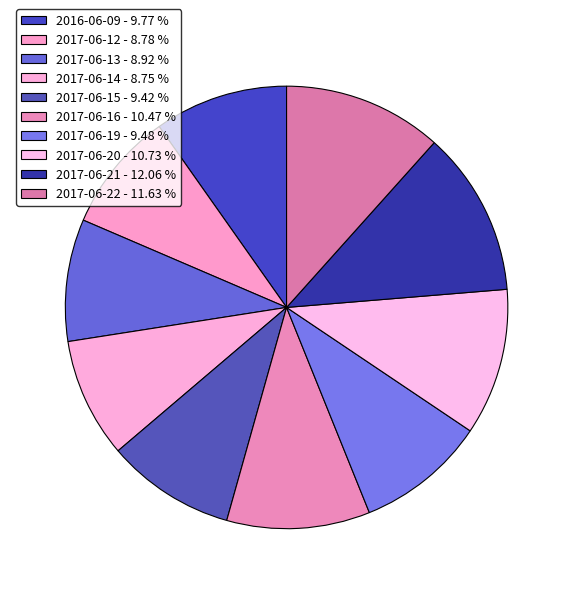

The 2017-06-15 slice represents 9% of the pie. True or false?

True